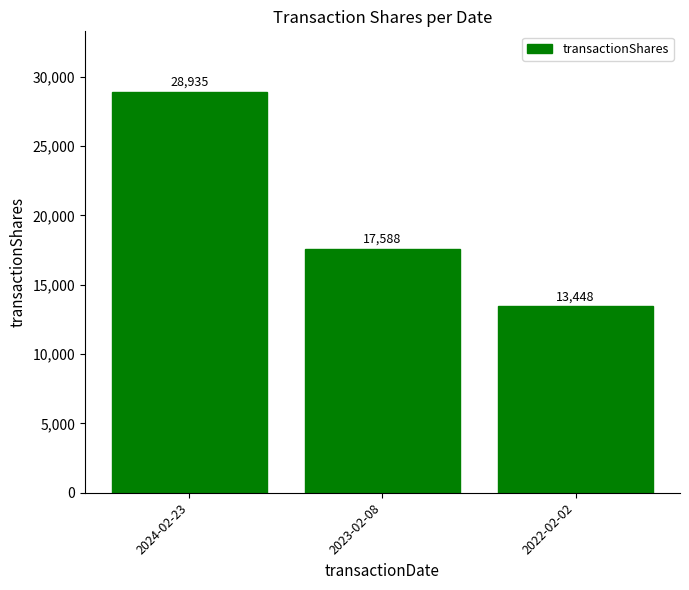

Does the chart contain any negative values?

No